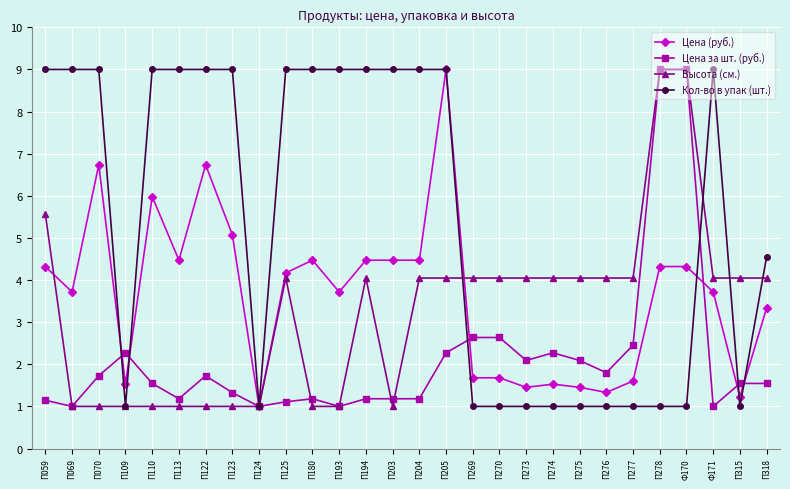

What is the approximate value of Цена (руб.) at П123?

5.1